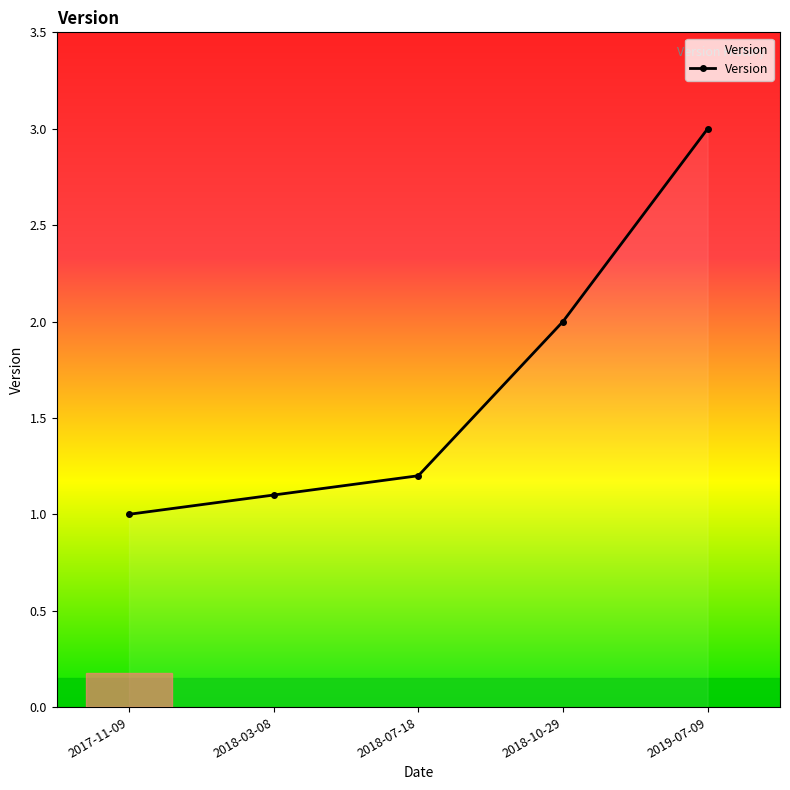

What is the value of the 1st point from the left?

1.0